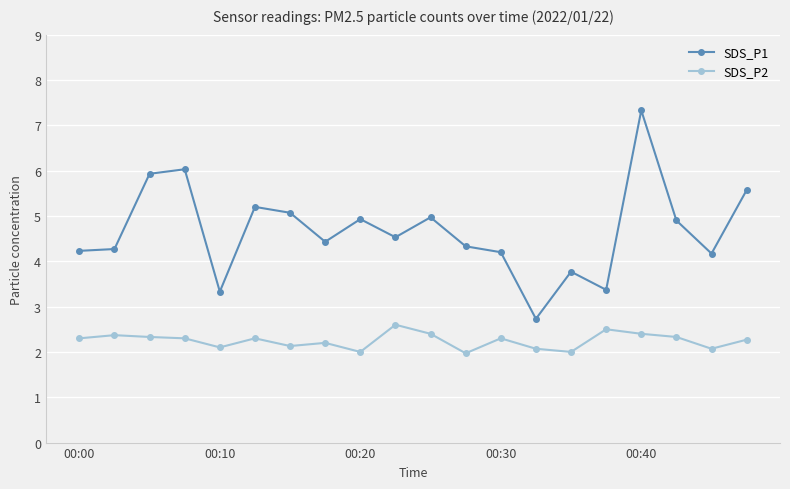

What is the difference between the maximum and minimum values in the SDS_P1 series?

4.6